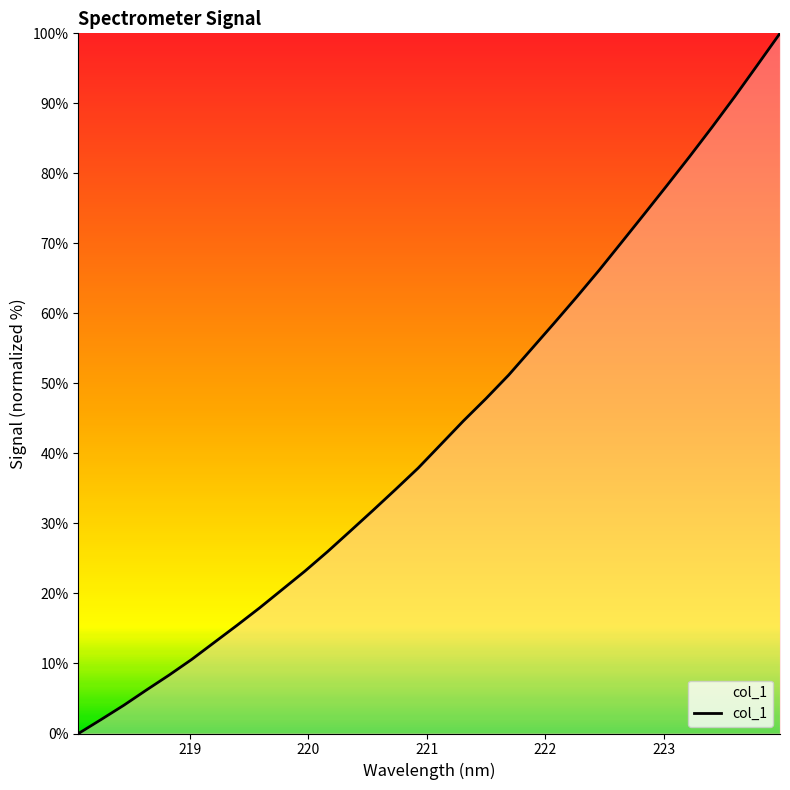

What is the maximum value shown in the chart?

100.0